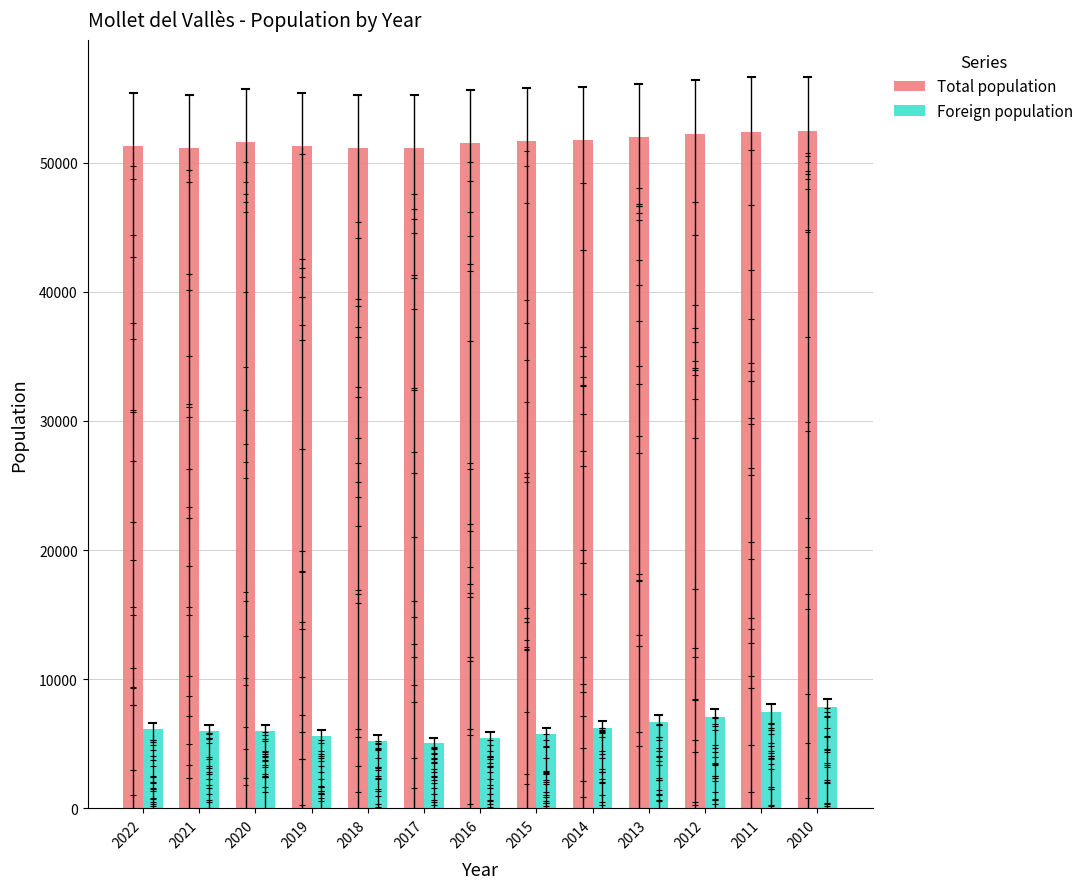

True or false: Foreign population has a value of 6123 at 2022.

True